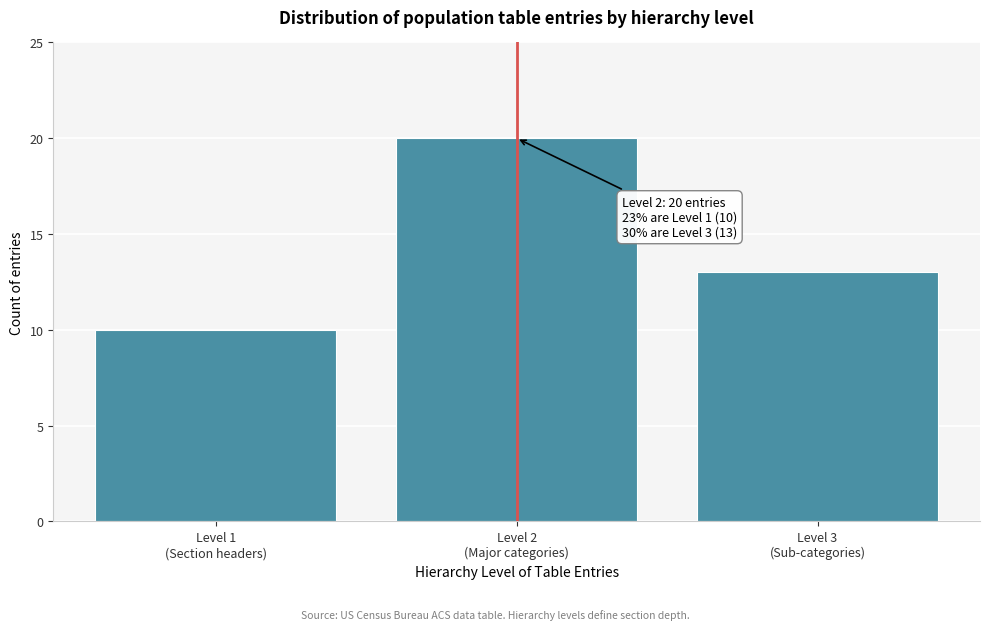

Reading right to left, list all the values displayed in this chart.

13	20	10